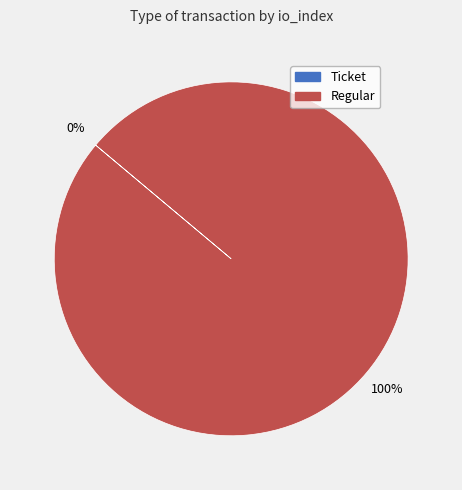

What is the smallest slice in the pie chart?

Ticket